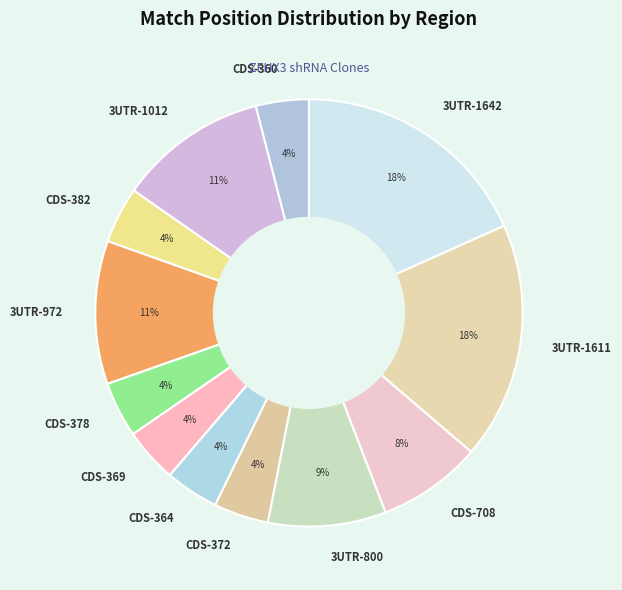

Is the sum of 3UTR-972 and 3UTR-800 greater than half?

No